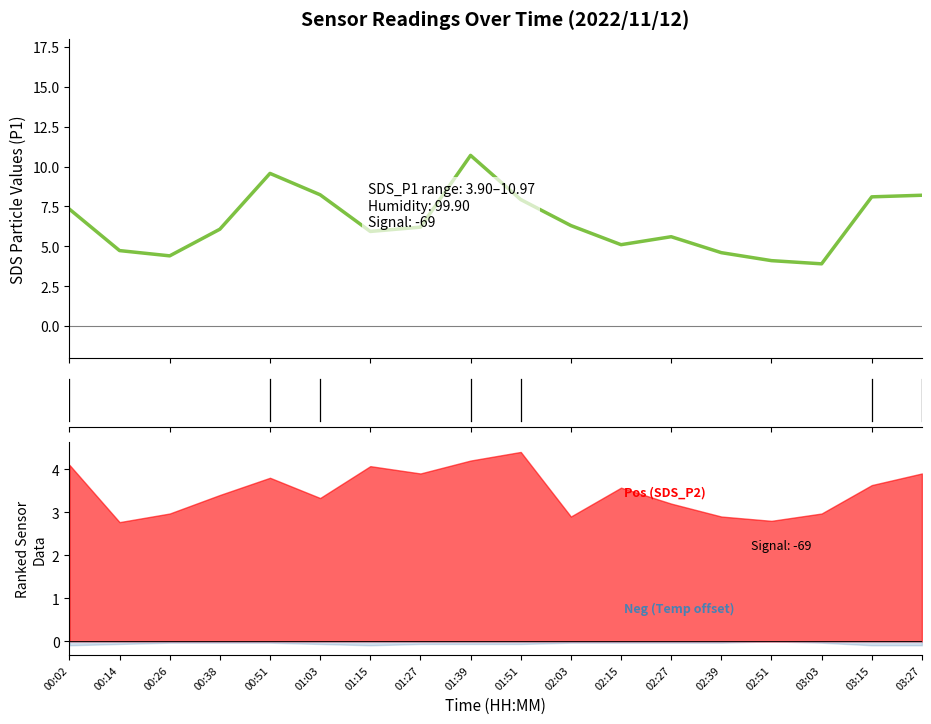

How many interior local peaks (higher than both neighbors) does the data have?

3